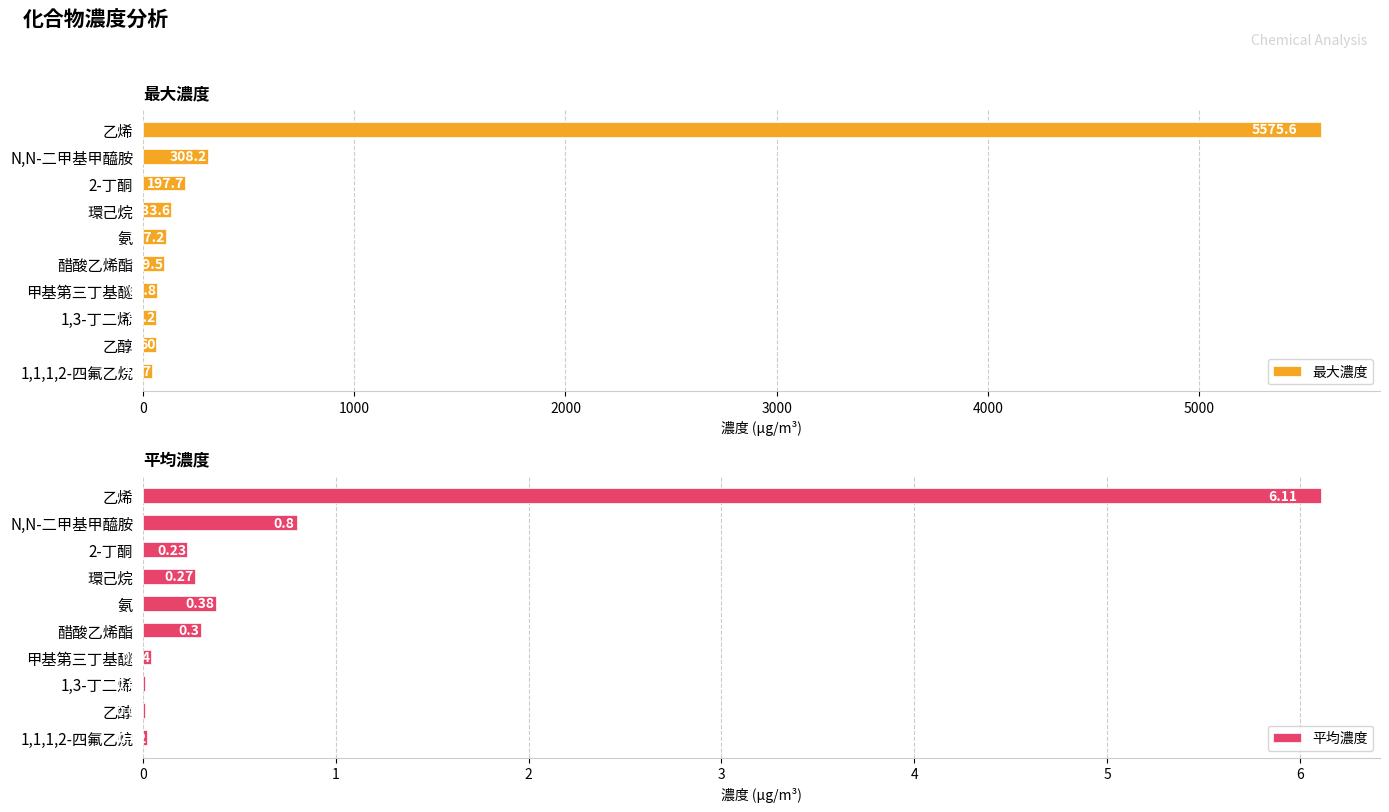

The value of 最大濃度 at 氨 is 107.2. True or false?

True